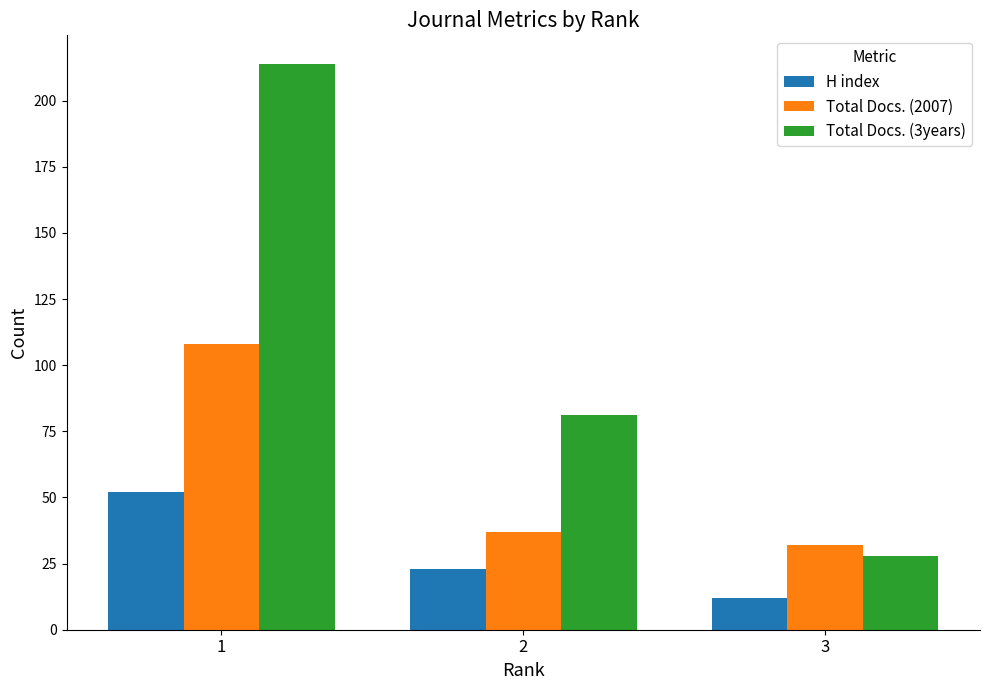

Reading left to right, list all the values displayed in this chart.

H index: 52	23	12
Total Docs. (2007): 108	37	32
Total Docs. (3years): 214	81	28